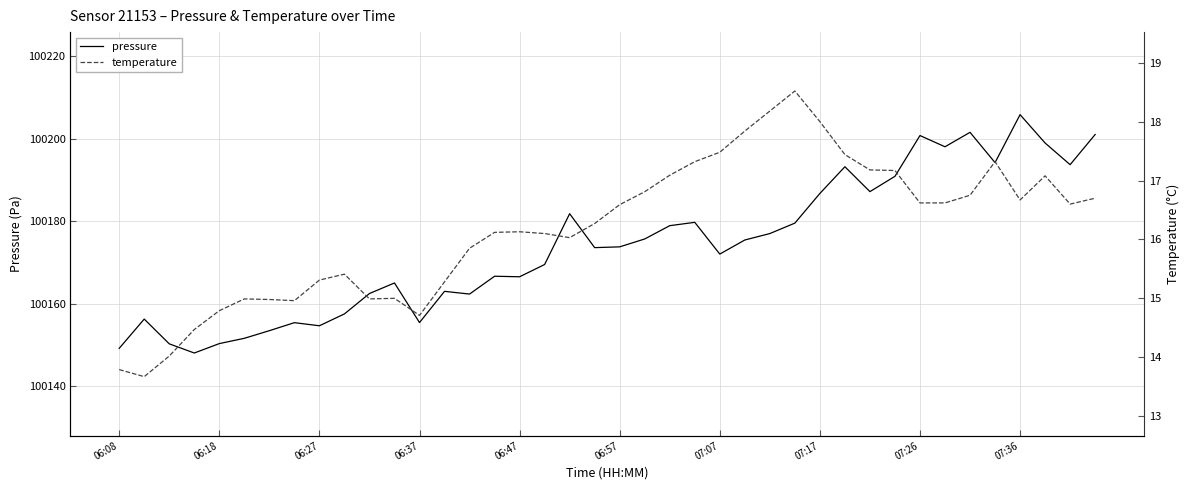

Which series has the widest spread of values?

pressure